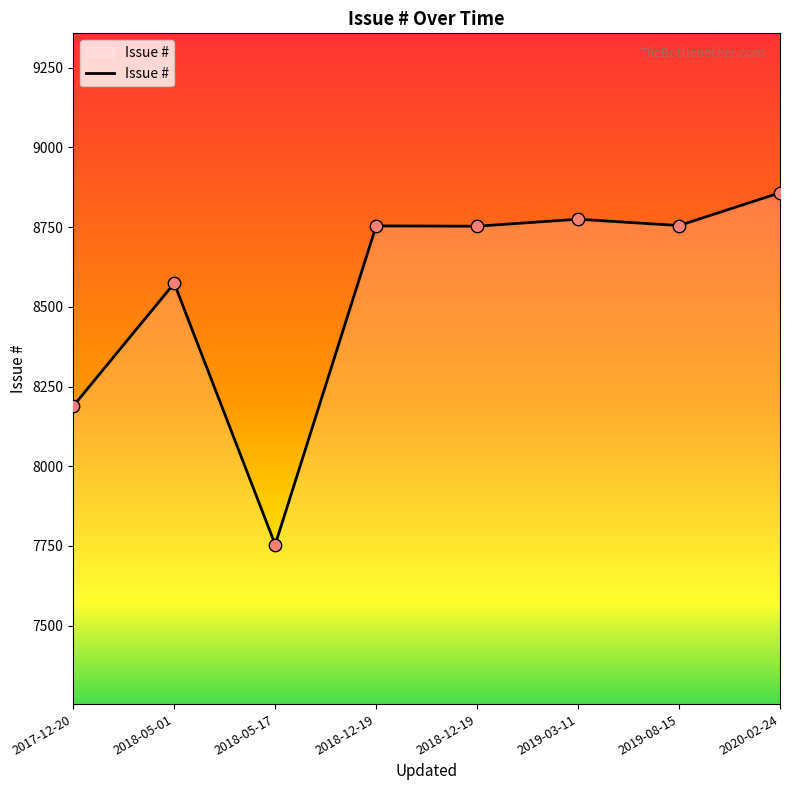

How many series are shown in this chart?

1